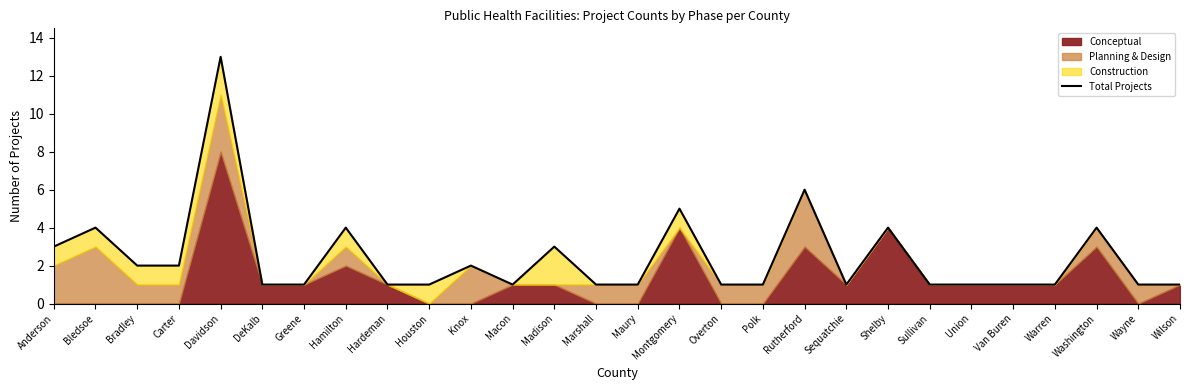

Rank the categories by value from lowest to highest.

DeKalb, Greene, Hardeman, Houston, Macon, Marshall, Maury, Overton, Polk, Sequatchie, Sullivan, Union, Van Buren, Warren, Wayne, Wilson, Bradley, Carter, Knox, Anderson, Madison, Bledsoe, Hamilton, Shelby, Washington, Montgomery, Rutherford, Davidson